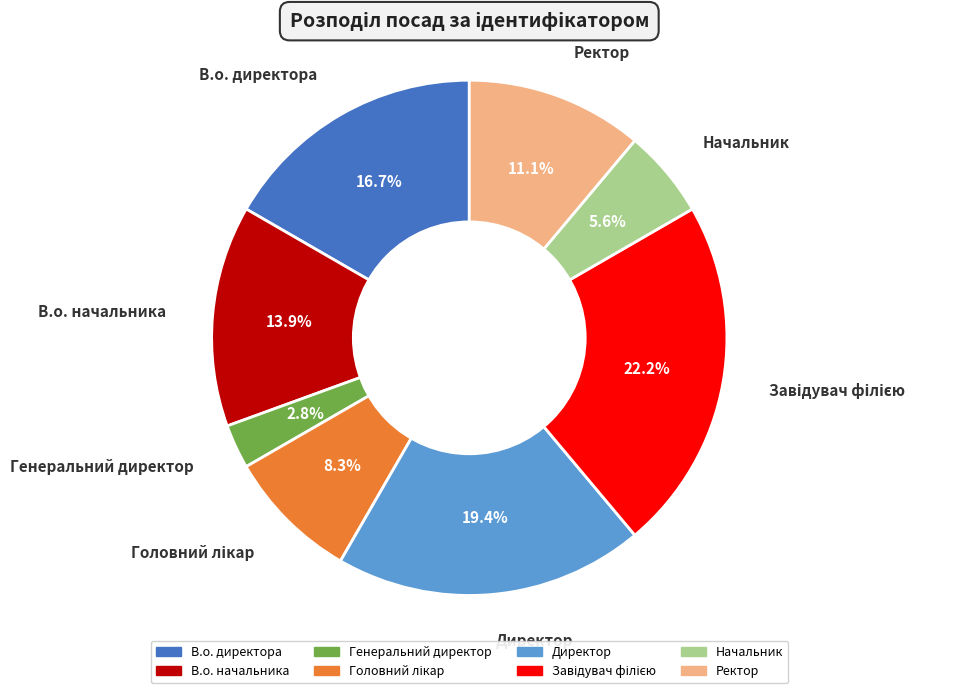

What percentage is the Директор slice, to the nearest percent?

19%